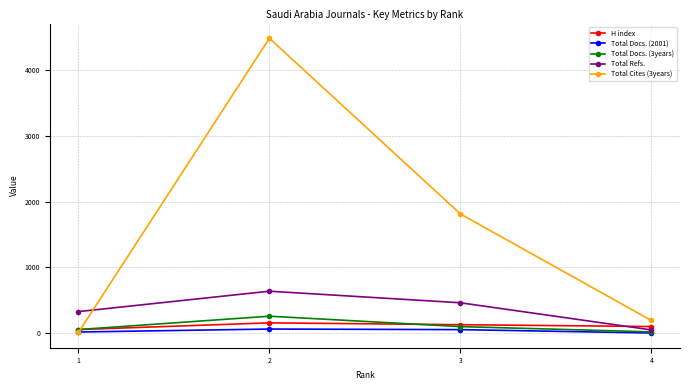

The value of Total Cites (3years) at 3 is 1812. True or false?

True